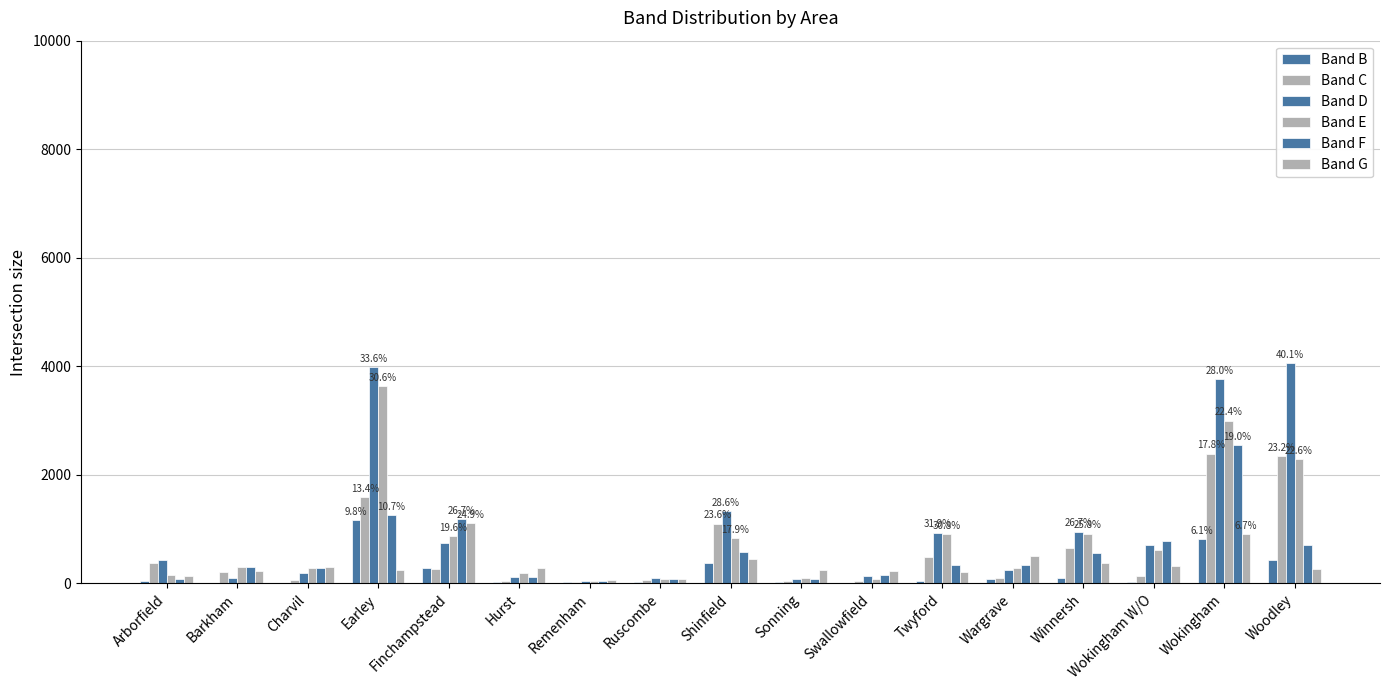

Where is Band C nearest to the value 1208?

Shinfield